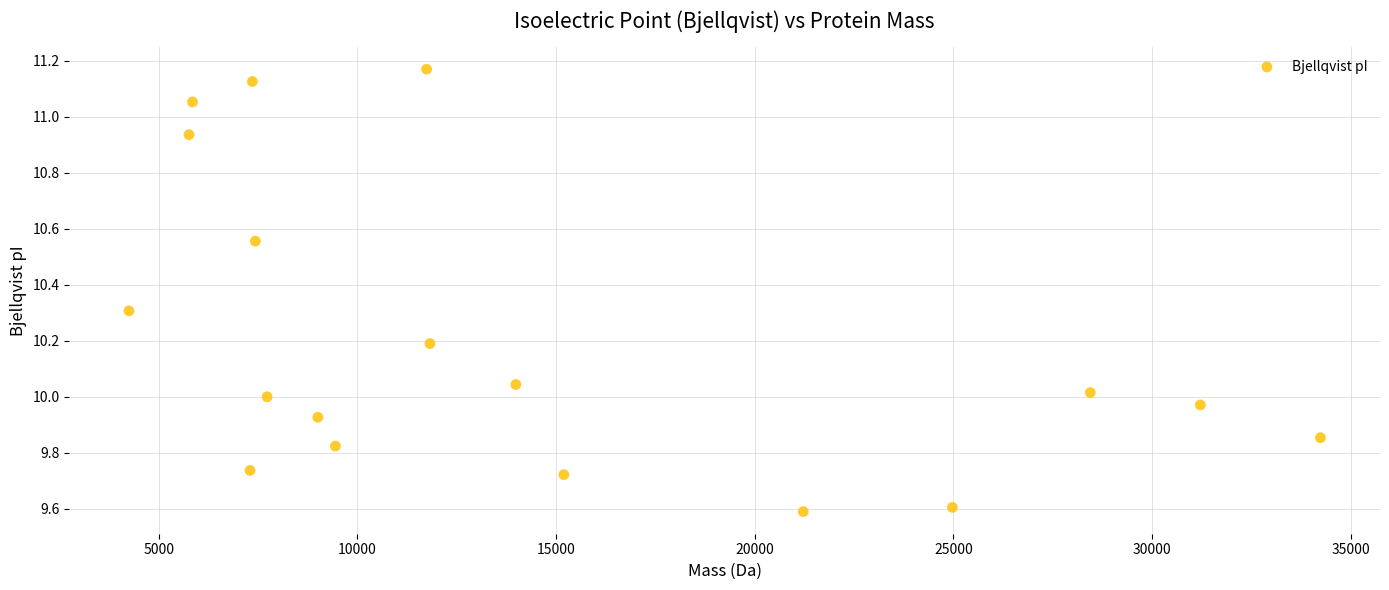

What is the range of Y values (max minus min)?

1.6